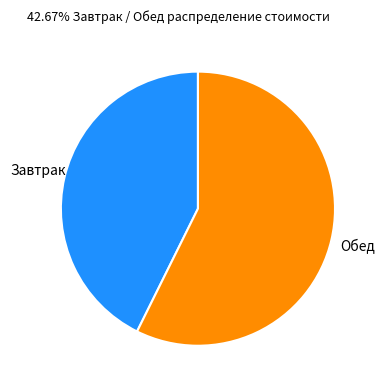

Is the sum of Обед and Завтрак greater than half?

Yes